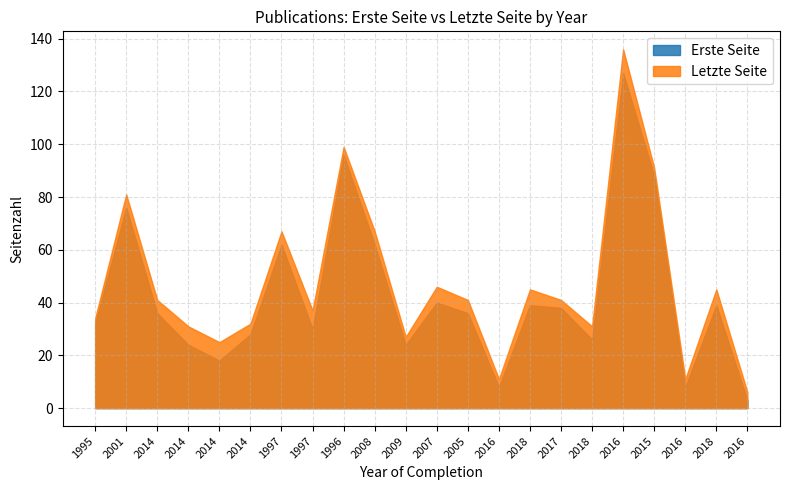

At which category does Erste Seite reach its first local peak?

2001